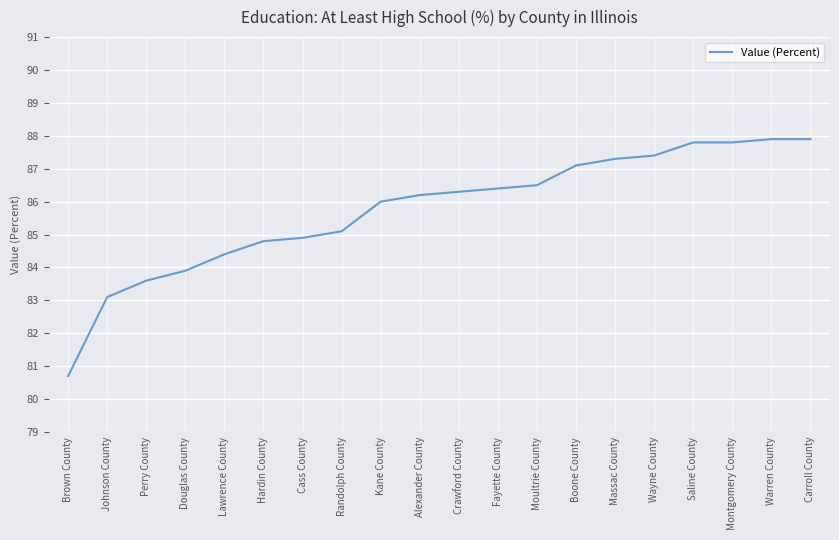

Does the chart display data point markers on the line(s)?

No